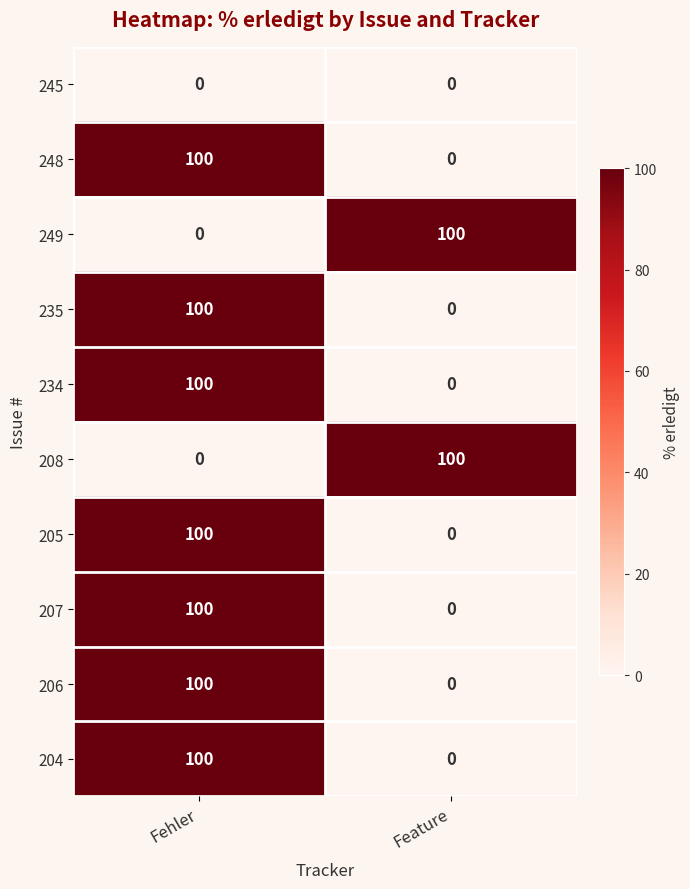

What is the spread (max minus min) of values at Feature?

100